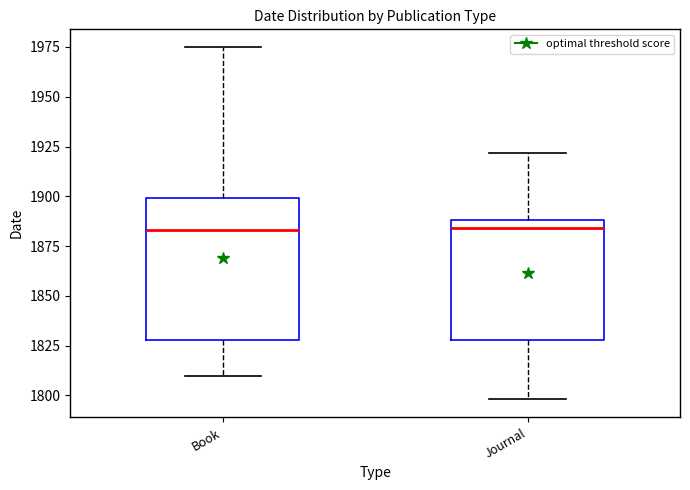

Reading left to right, read every box against the y-axis: the position of its median line, the range the box covers, and the ends of its whiskers. The values are not printed on the chart, so give them approximately, as read against the axis.

Book: median 1885, box 1830 to 1900, whiskers 1810 to 1975
Journal: median 1885, box 1830 to 1890, whiskers 1800 to 1920